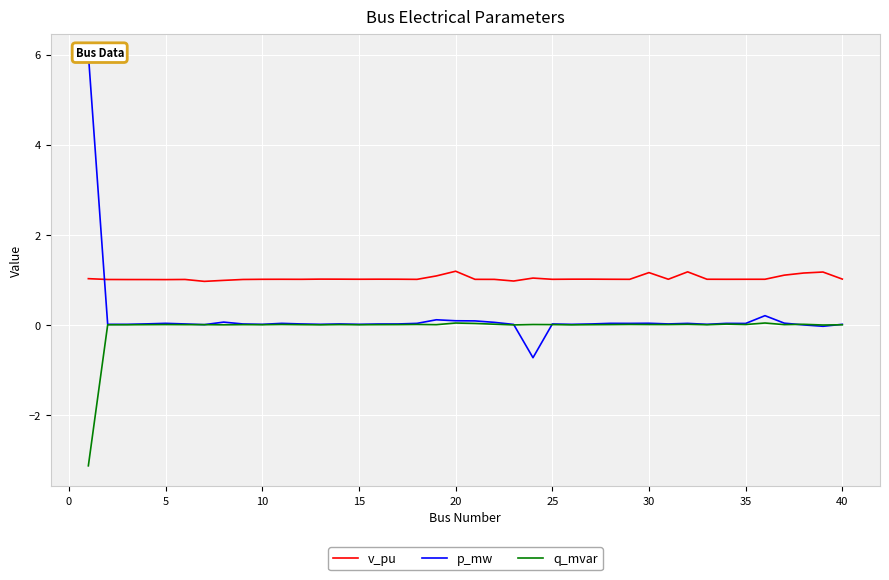

What is the highest value of the v_pu series?

1.2